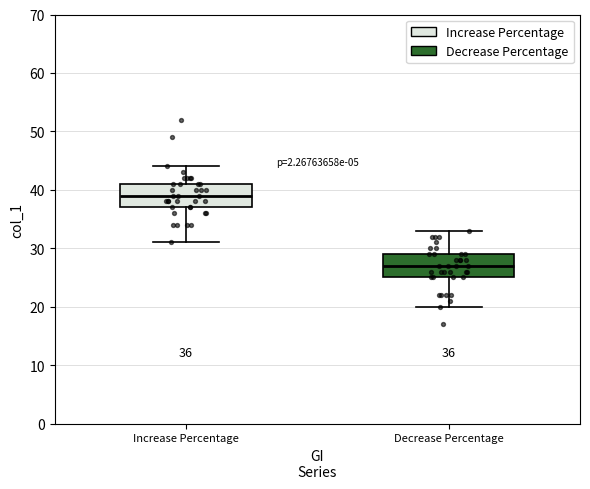

Which box has the highest median line?

Increase Percentage